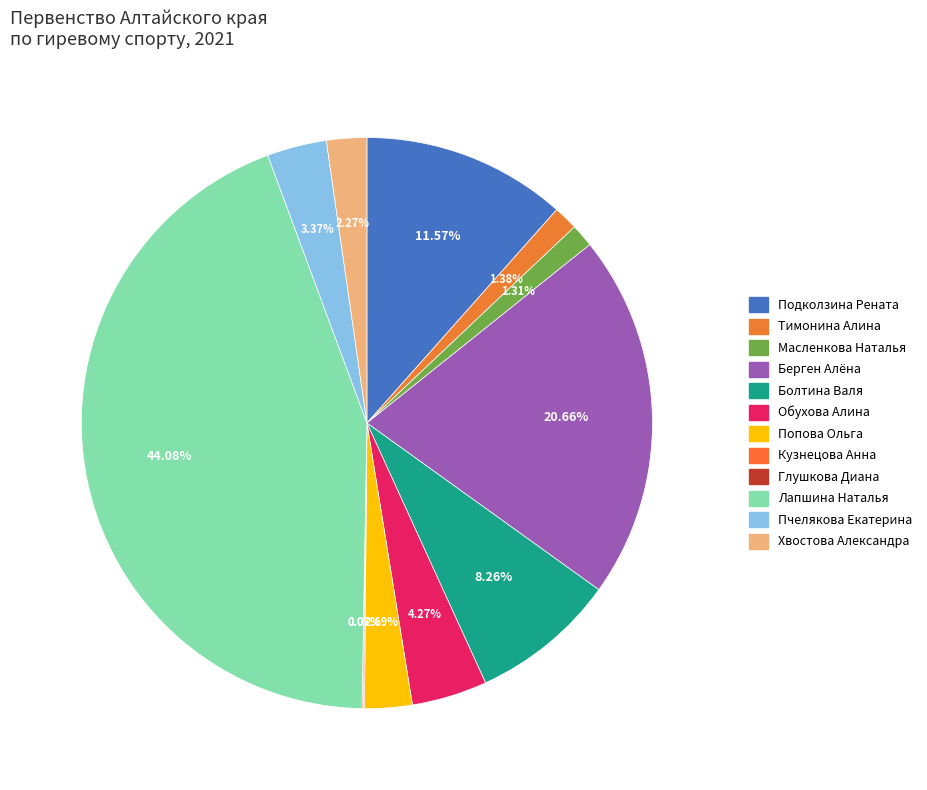

To the nearest percent, what is the difference between the largest and smallest slice percentages?

44%